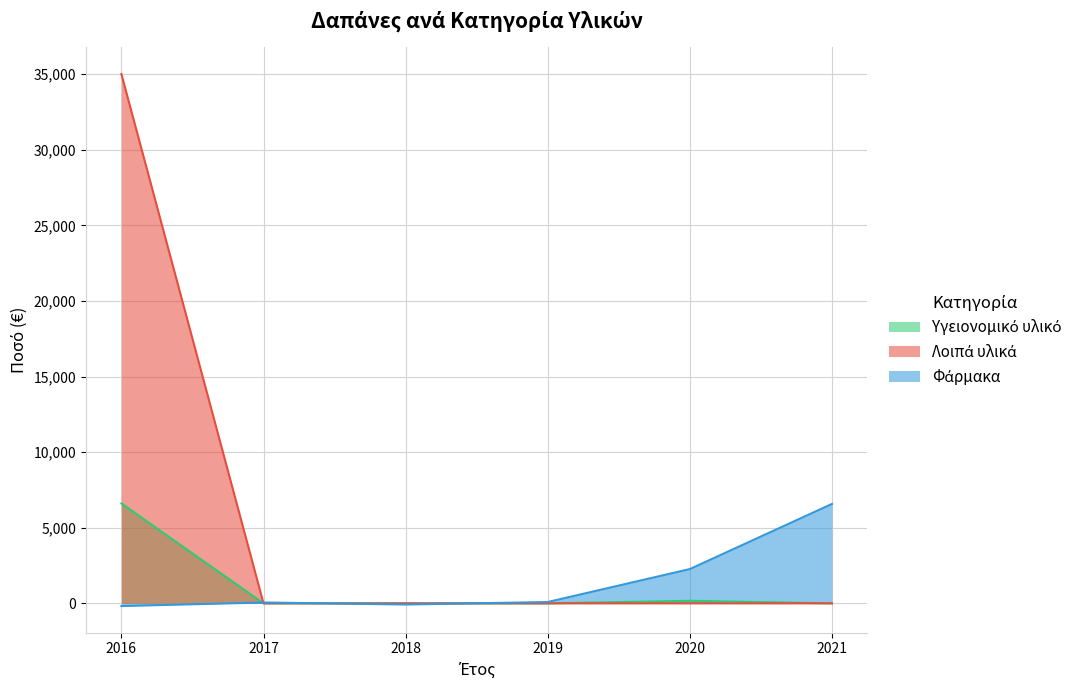

The Φάρμακα series shows 97.0 at 2017. True or false?

False